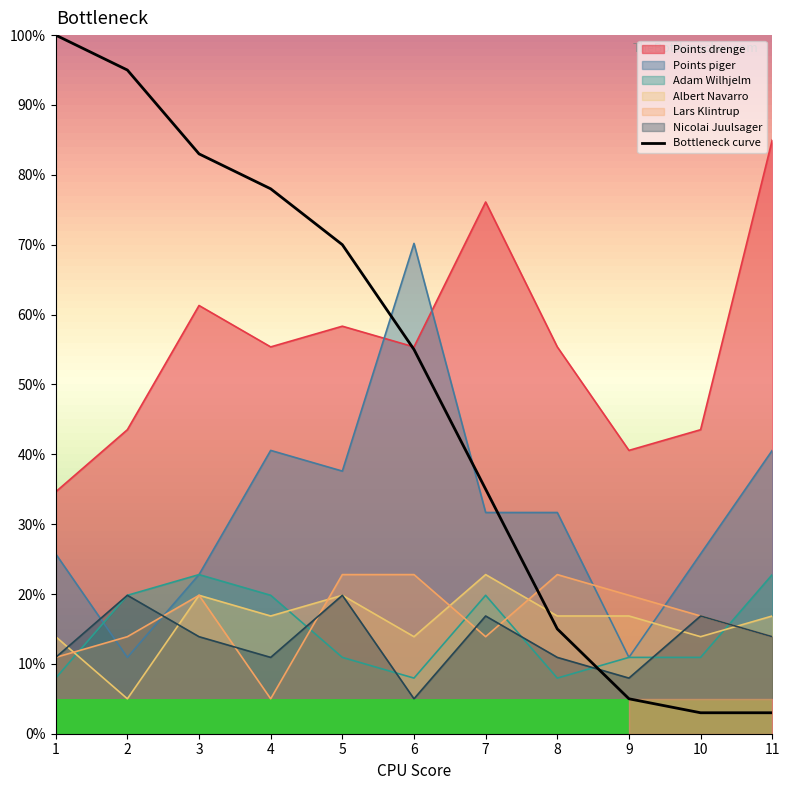

The value at 4 is 78. True or false?

True